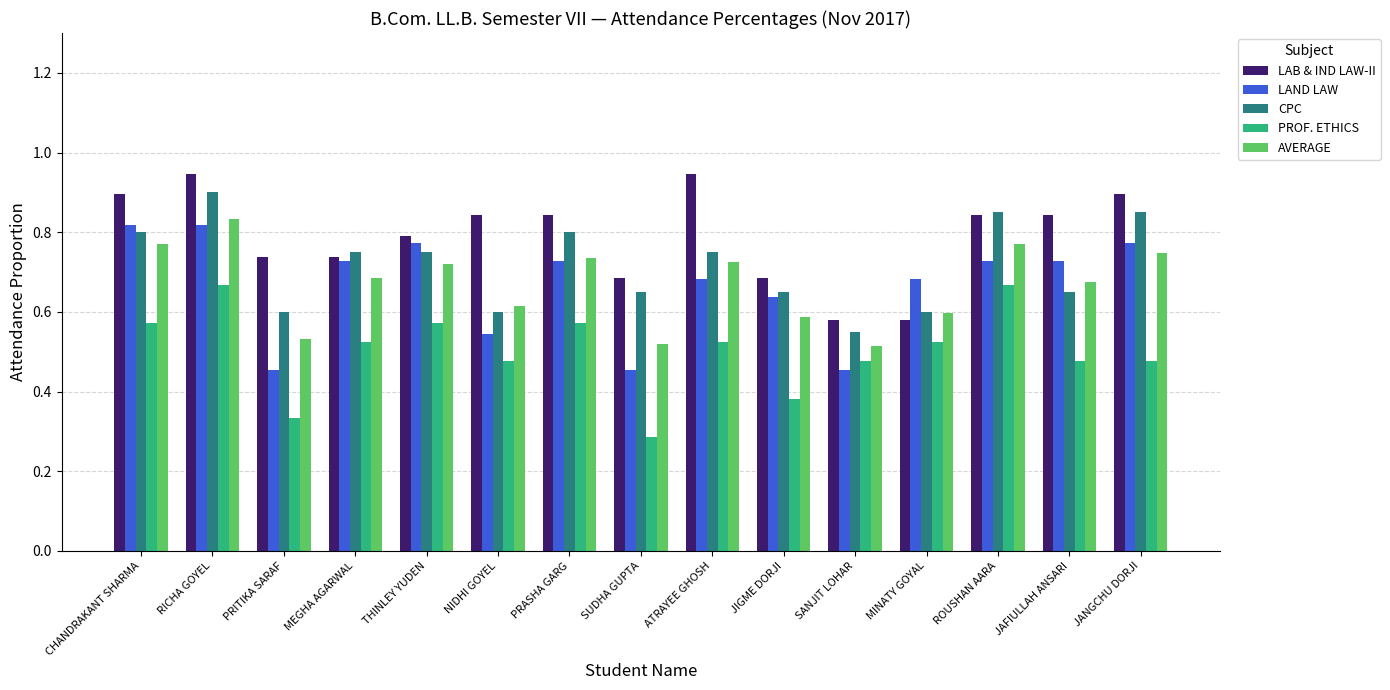

How many AVERAGE values are between 0 and 1?

15